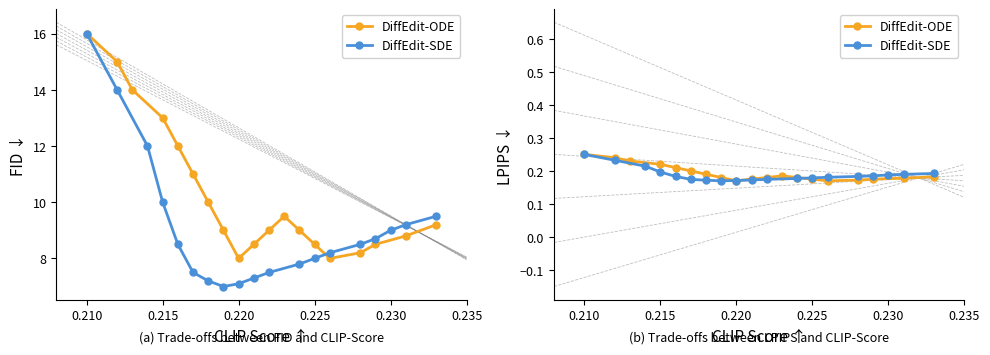

Which series ends up on top after the final intersection of DiffEdit-ODE and DiffEdit-SDE?

DiffEdit-SDE